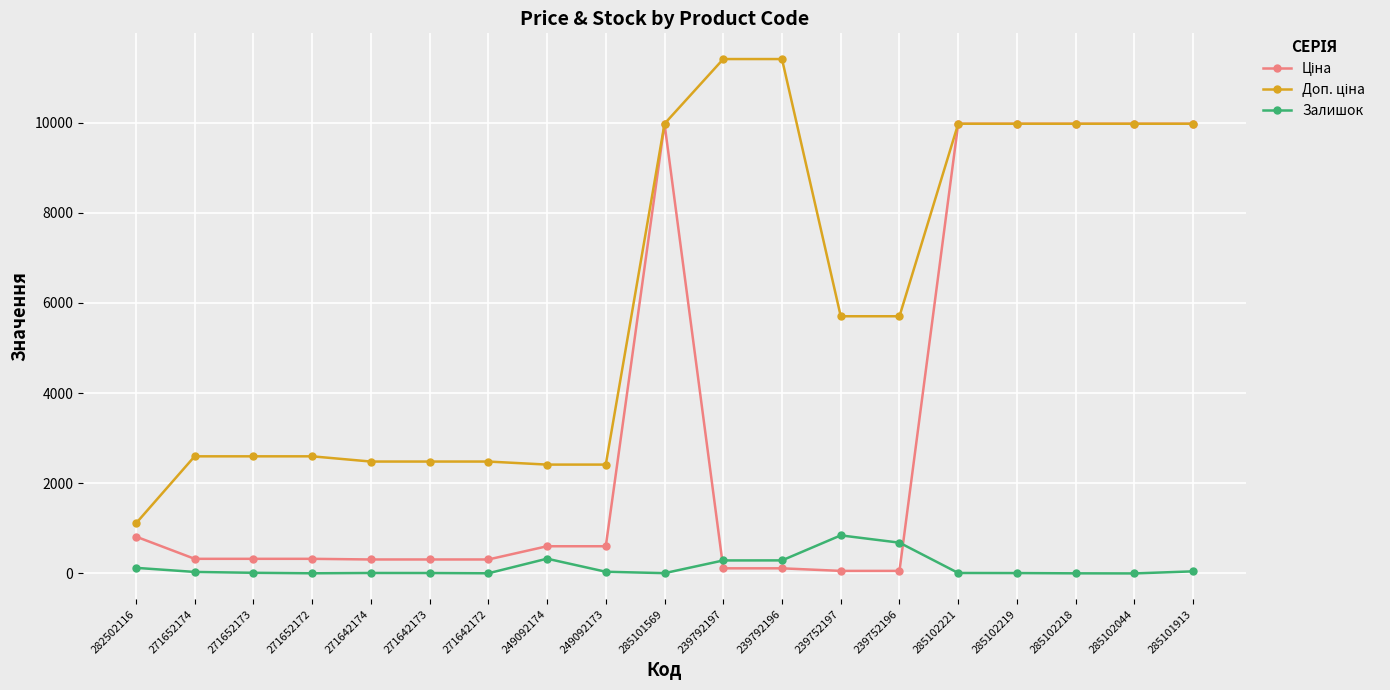

How many distinct data groups are displayed?

3